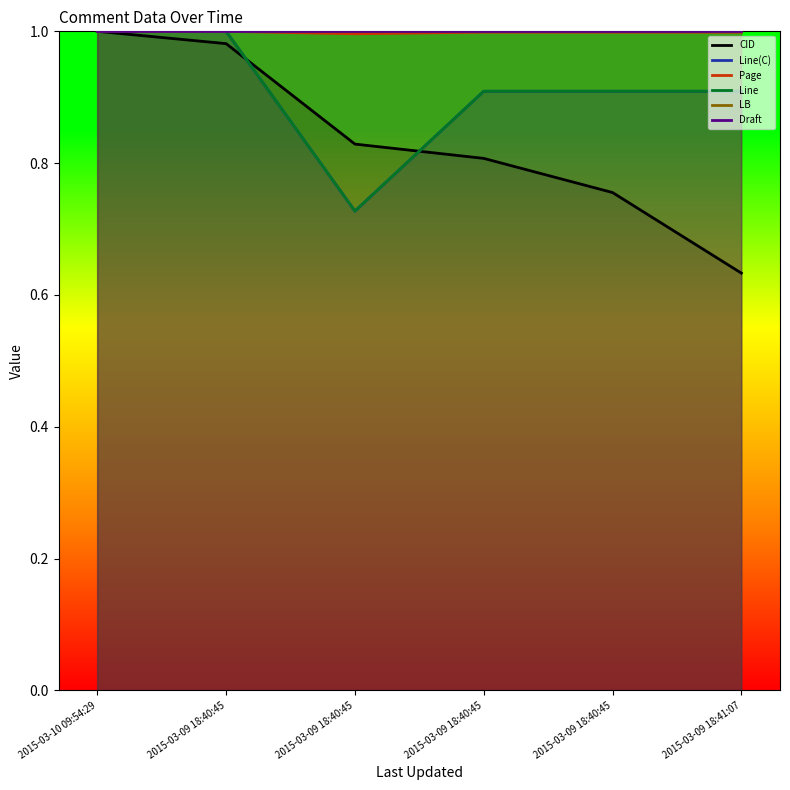

The CID series shows 0.6 at 2015-03-09 18:41:07. True or false?

True